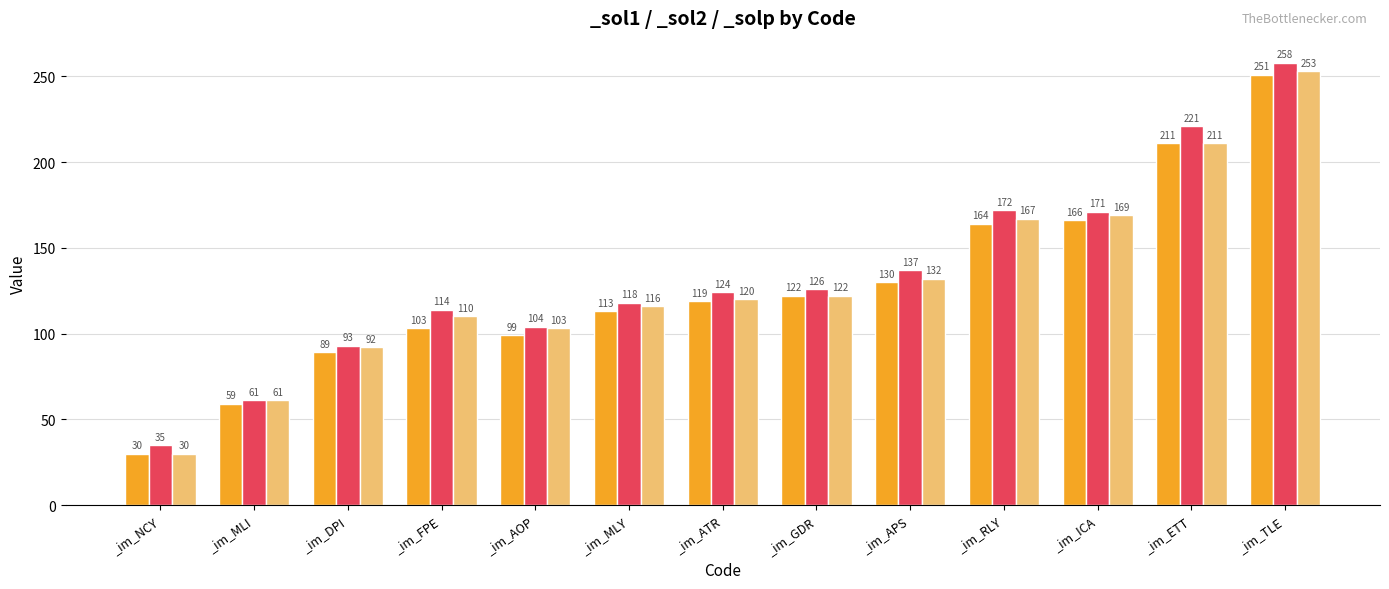

What is the difference between the _sol1 values at _im_RLY and _im_TLE?

87